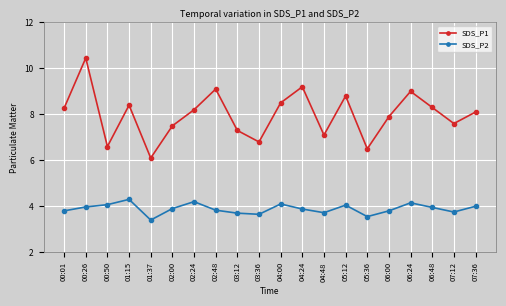

True or false: SDS_P2 has more than 0 interior local peaks.

True